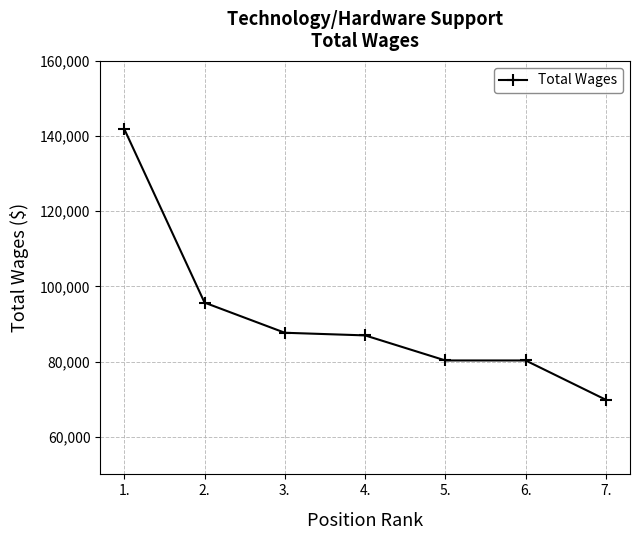

Reading left to right, transcribe all the data shown in this chart.

141865	95695	87676	86975	80309	80309	69842